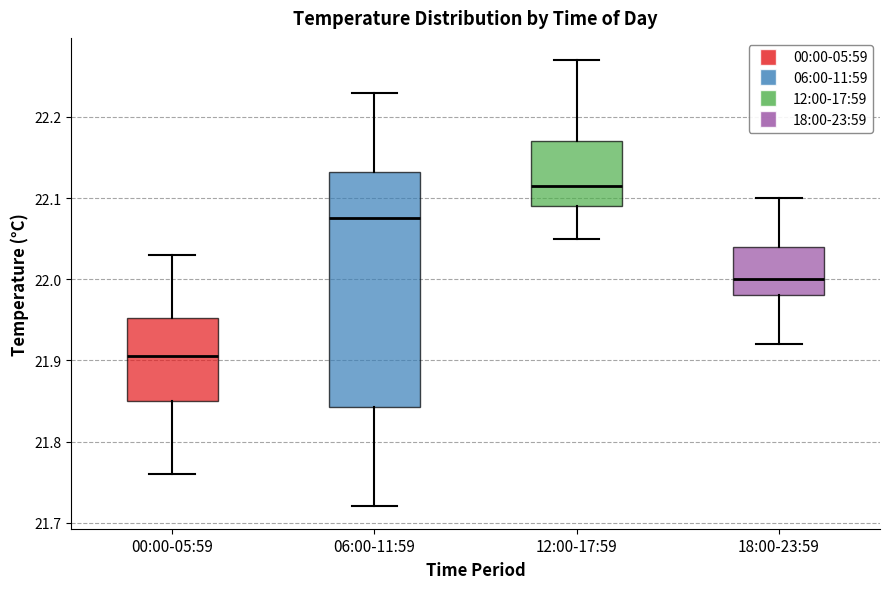

Reading left to right, transcribe this box plot: for each box, give where its median line is, the range the box spans, and where its two whiskers end, as read against the y-axis. The values are not printed on the chart, so give them approximately, as read against the axis.

00:00-05:59: median 21.91, box 21.85 to 21.95, whiskers 21.76 to 22.03
06:00-11:59: median 22.08, box 21.84 to 22.13, whiskers 21.72 to 22.23
12:00-17:59: median 22.12, box 22.09 to 22.17, whiskers 22.05 to 22.27
18:00-23:59: median 22.00, box 21.98 to 22.04, whiskers 21.92 to 22.10